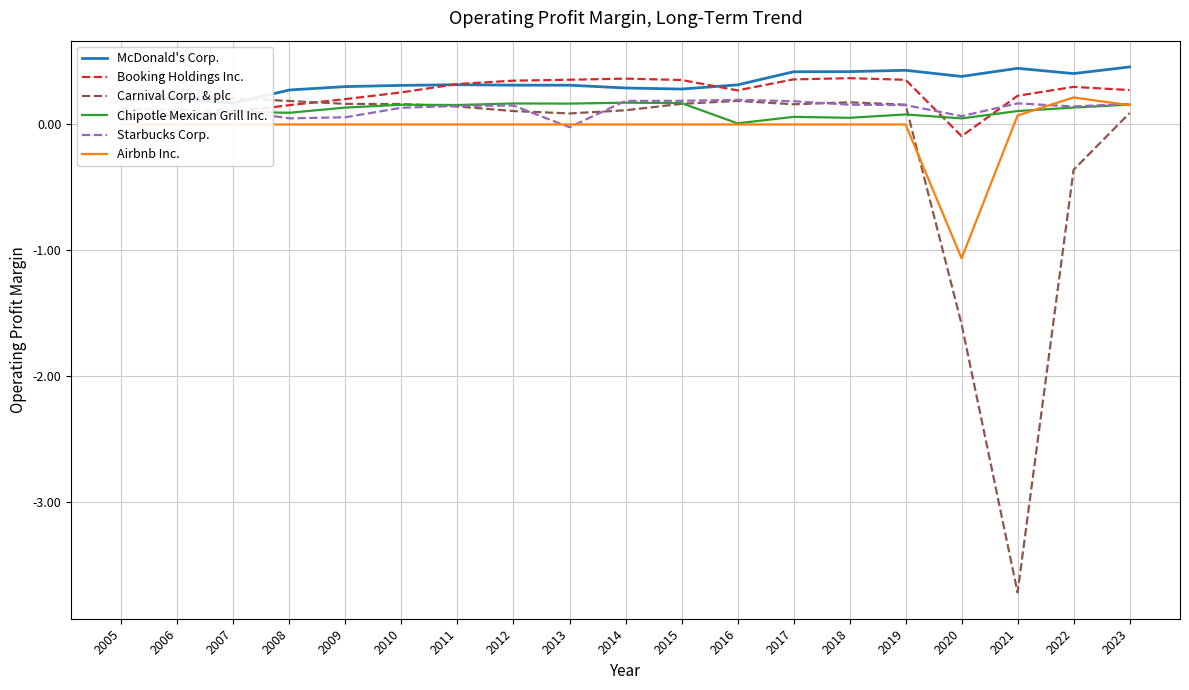

Does the chart display data point markers on the line(s)?

No